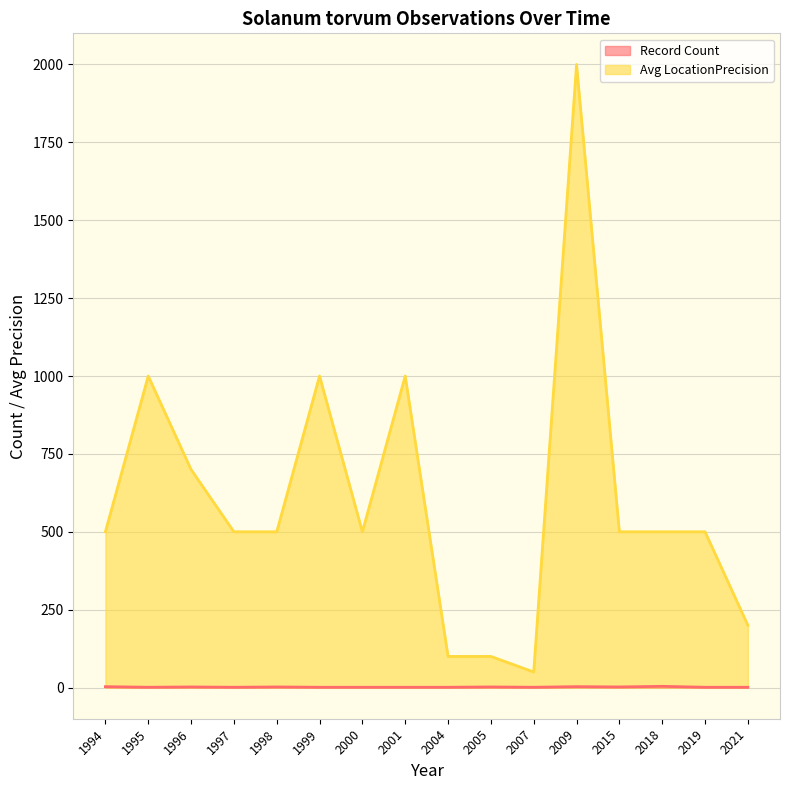

At which label is Record Count closest to 2?

1996